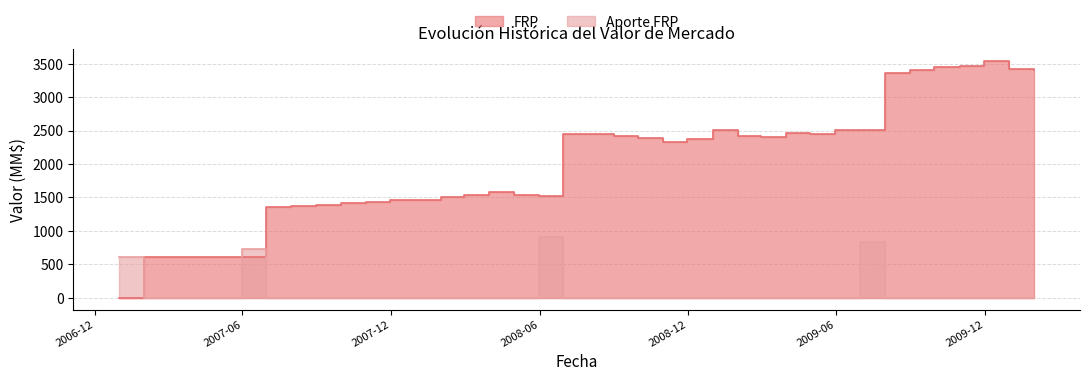

True or false: Aporte FRP has more than 1 interior local peaks.

True